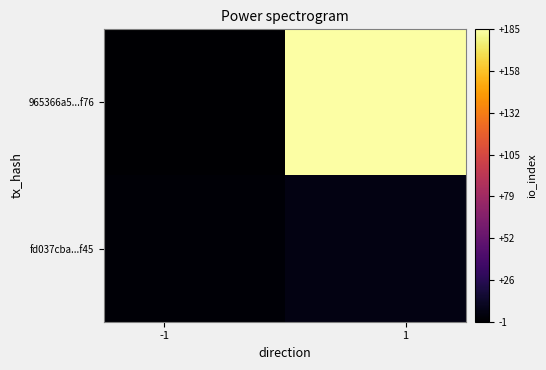

Rank the series by their maximum value, from lowest to highest.

fd037cba...f45, 965366a5...f76